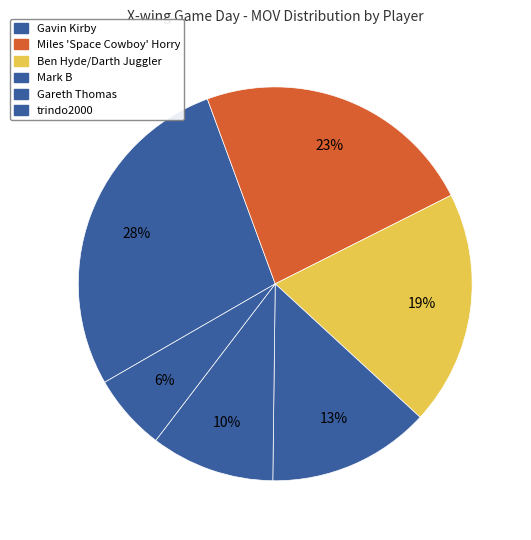

The Gavin Kirby slice represents 28% of the pie. True or false?

True